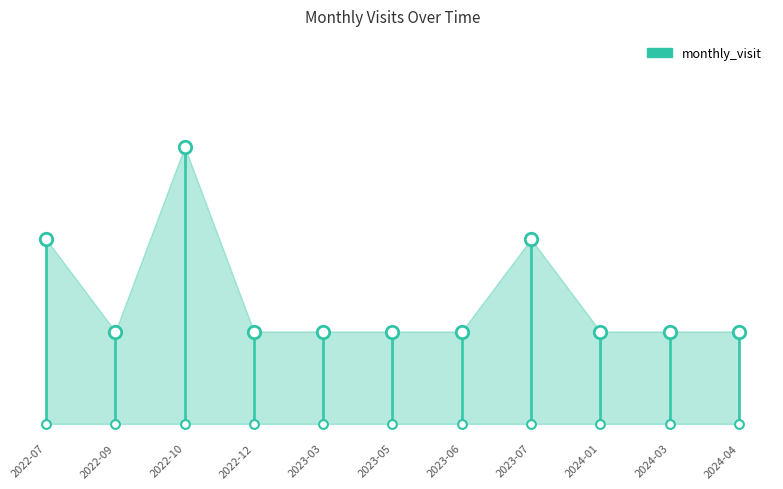

What is the change in value from 2022-07 to 2024-03?

-1